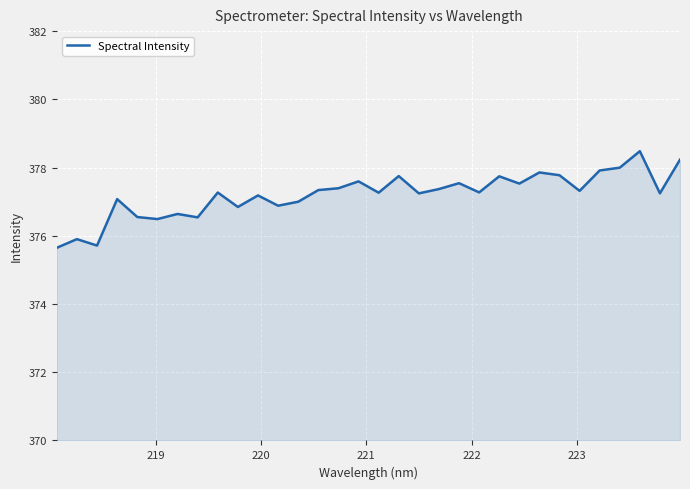

What is the difference between the maximum and minimum values?

2.8